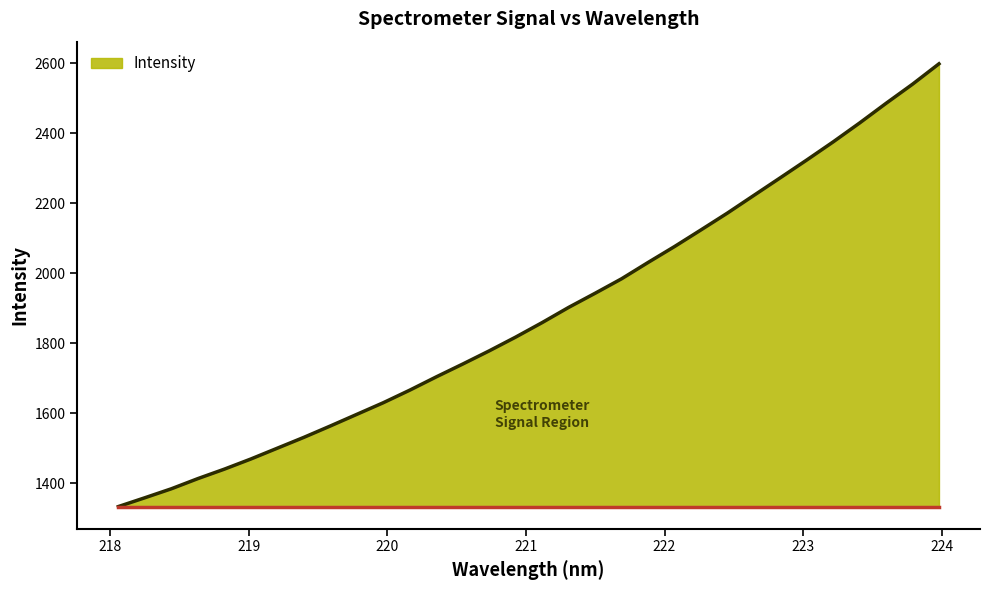

What is the difference between the maximum and minimum values?

1264.3